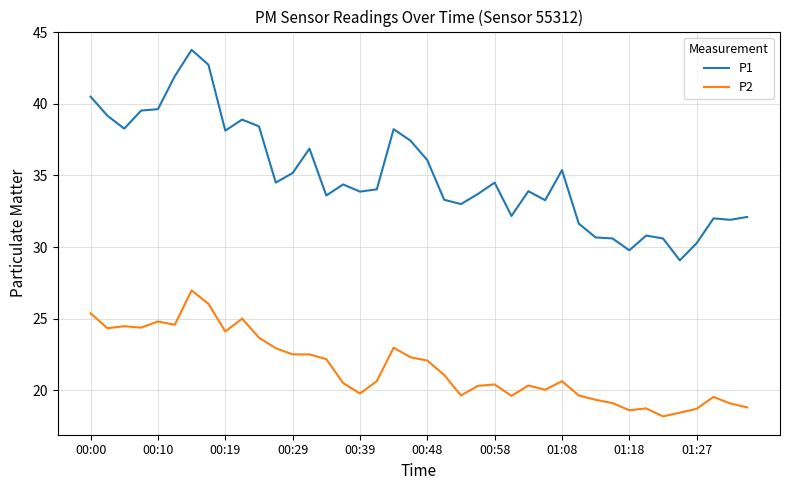

True or false: P1 and P2 intersect in this chart.

False